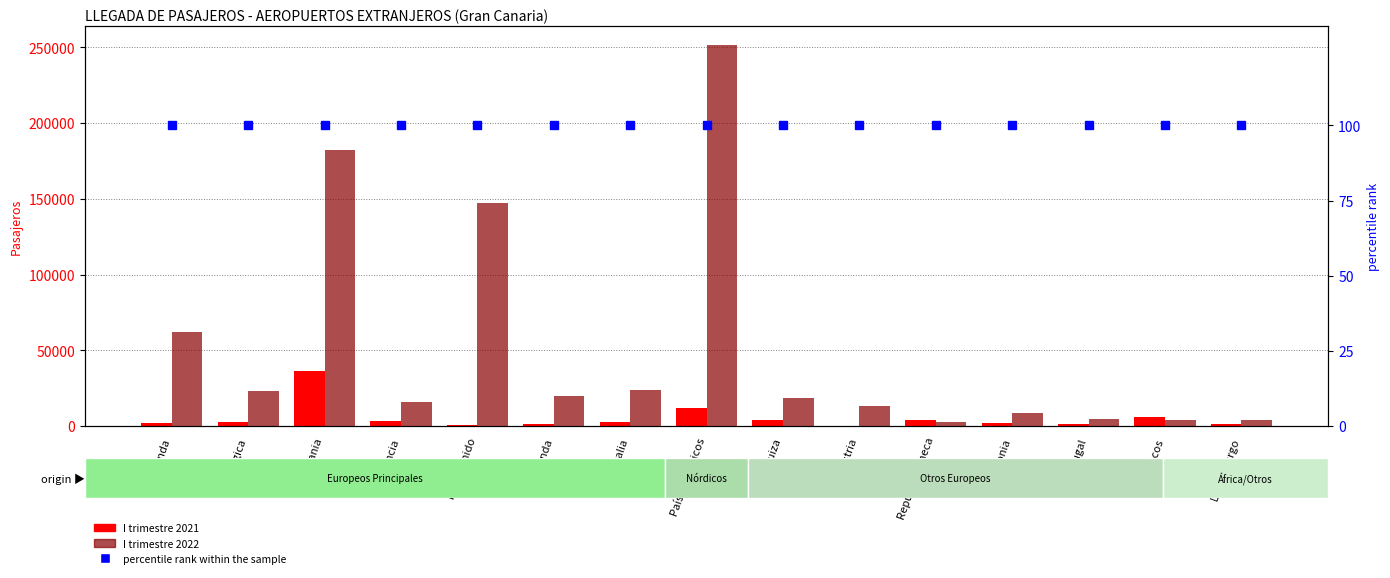

Which series has the largest total across all categories?

I trimestre 2022